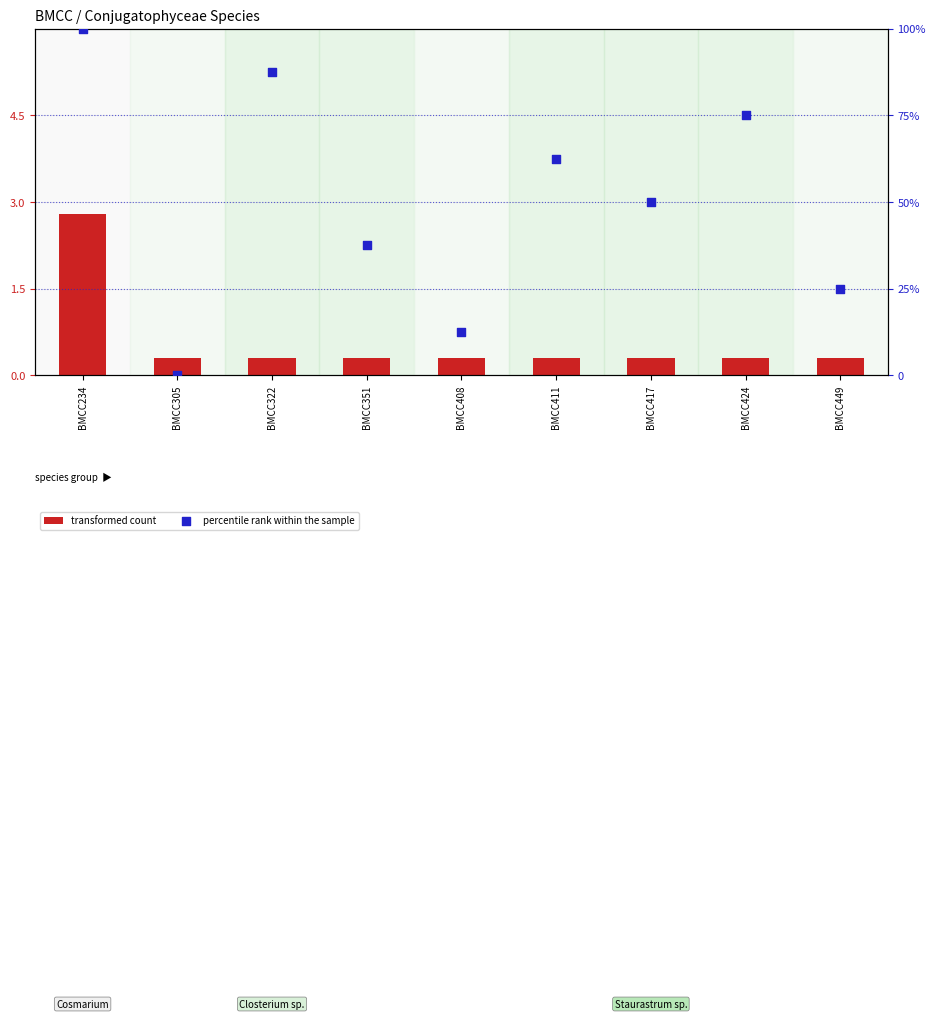

Which series has the largest Y range (max minus min)?

percentile rank within the sample